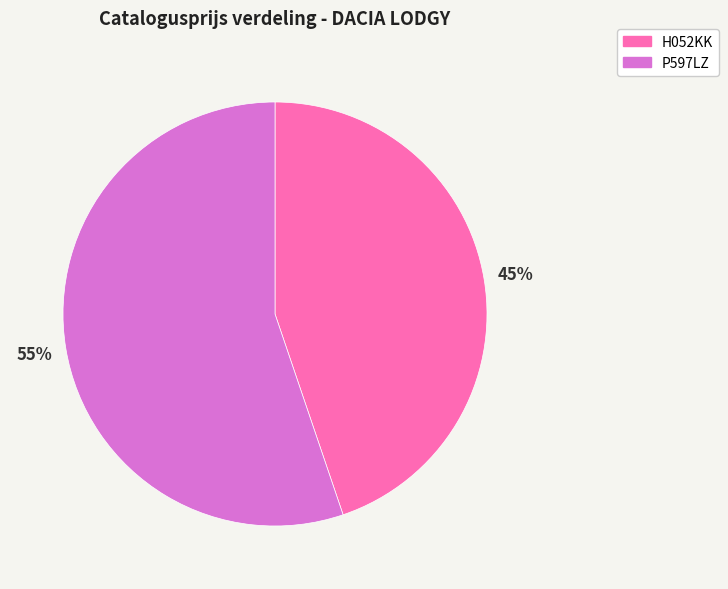

Is it true that P597LZ is 70% of the pie?

False